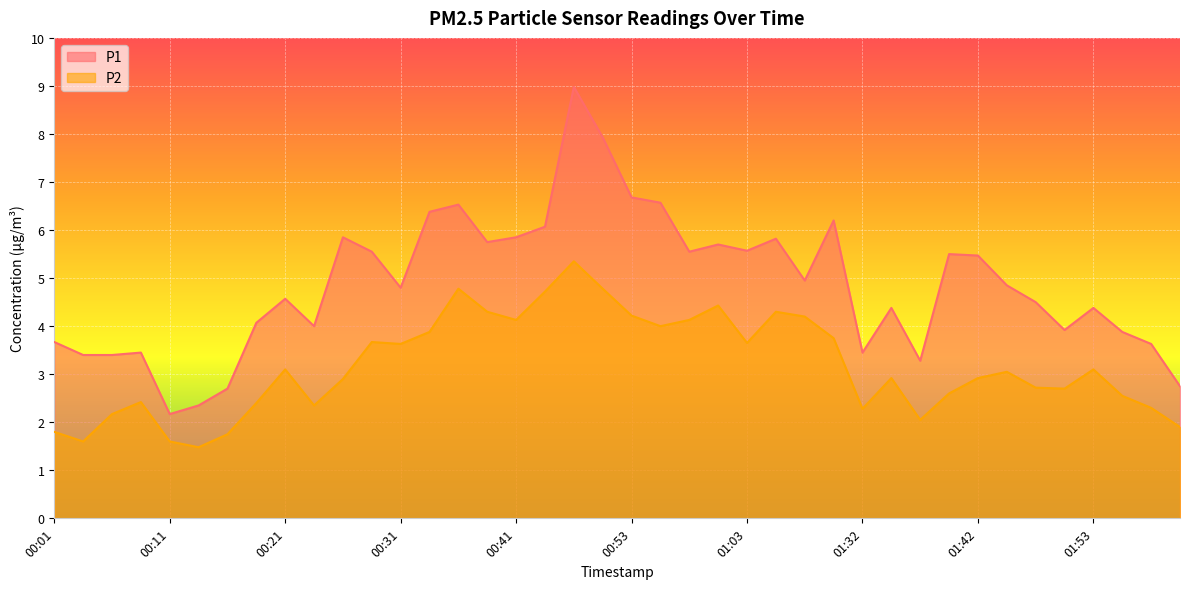

True or false: P1 and P2 cross at least once.

False